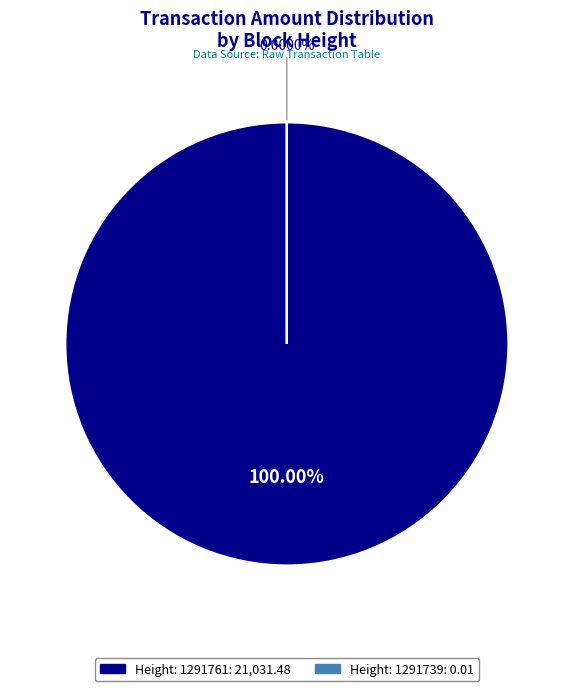

True or false: Height: 1291739 accounts for 0% of the total.

True